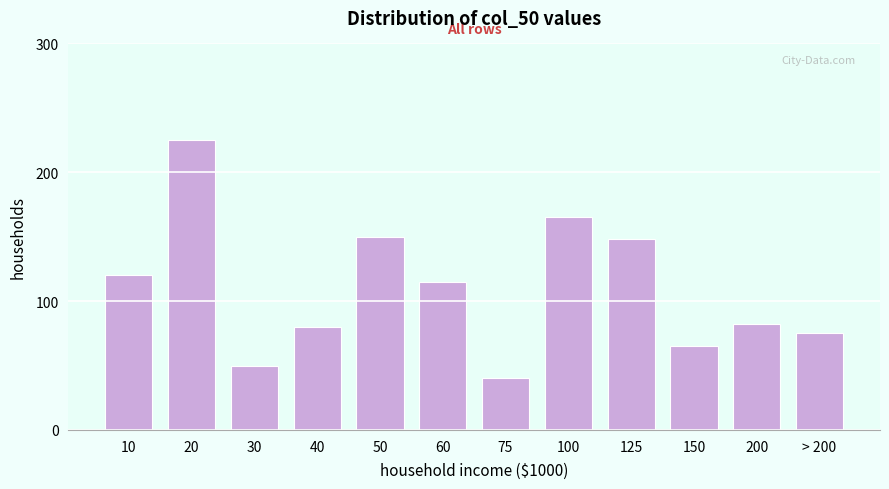

Reading left to right, extract all data points from this chart.

10=120	20=225	30=50	40=80	50=150	60=115	75=40	100=165	125=148	150=65	200=82	> 200=75